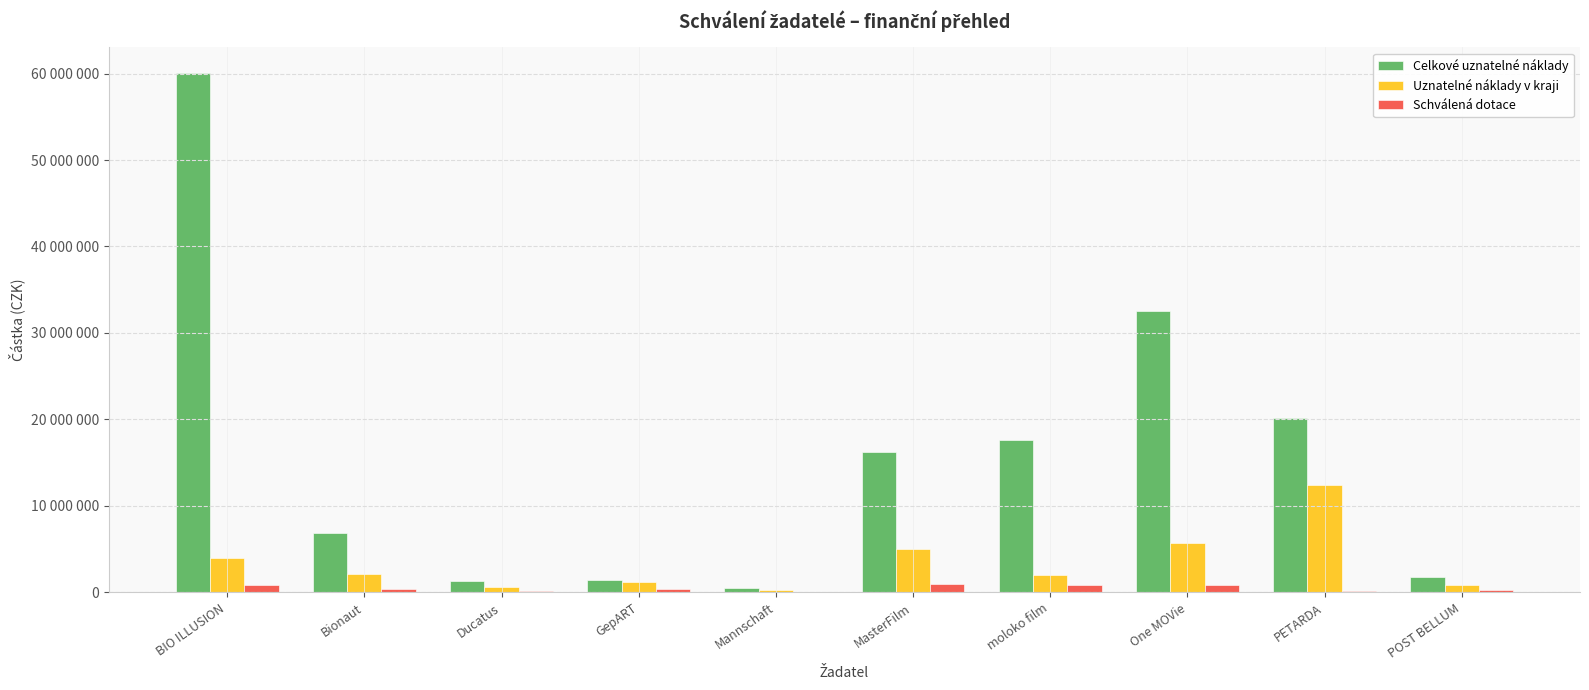

Which series has the largest range (max minus min)?

Celkové uznatelné náklady